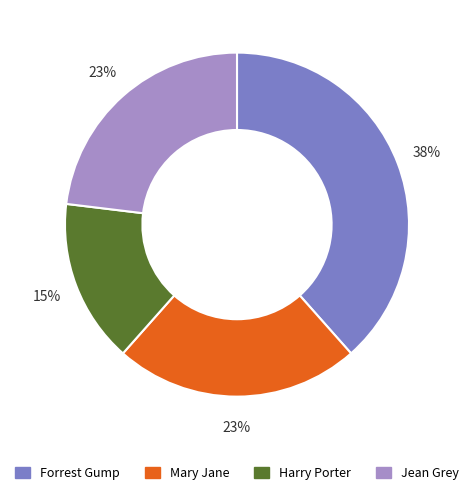

To the nearest percent, what percentage of the pie is Jean Grey?

23%